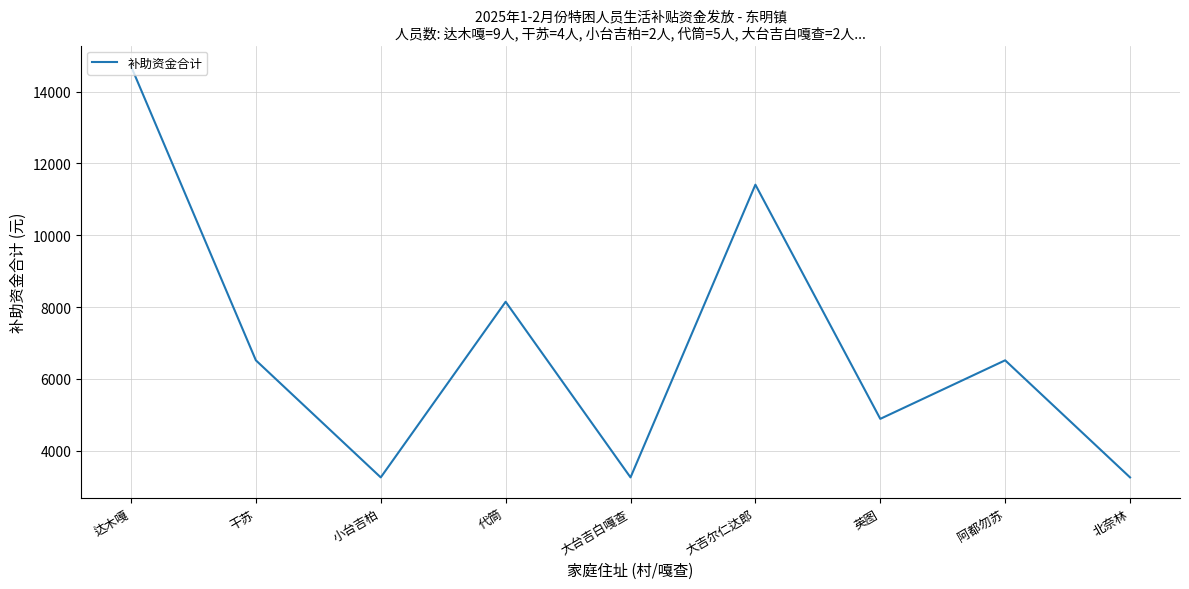

Where does the data first go above 6520?

达木嘎